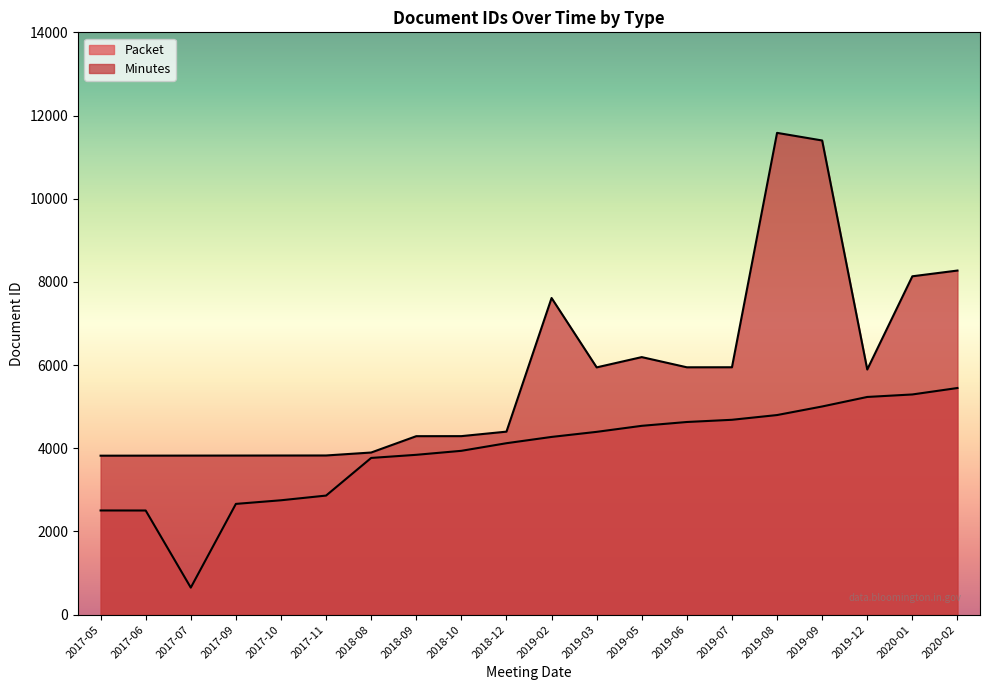

In Minutes, how many points are higher than both neighbors (excluding endpoints)?

3